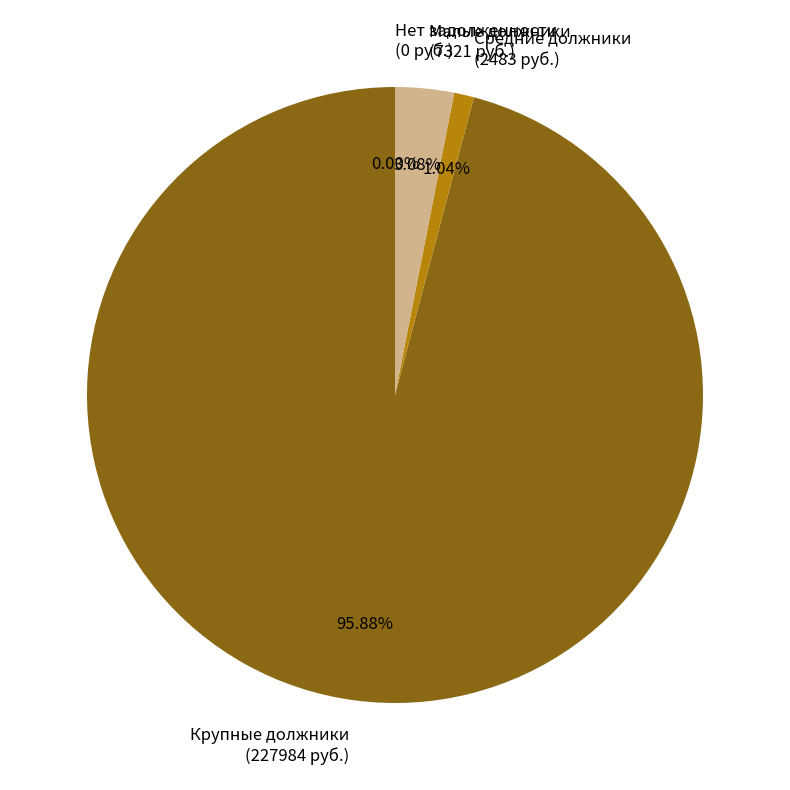

Does 30 account for over 50% of the chart?

No